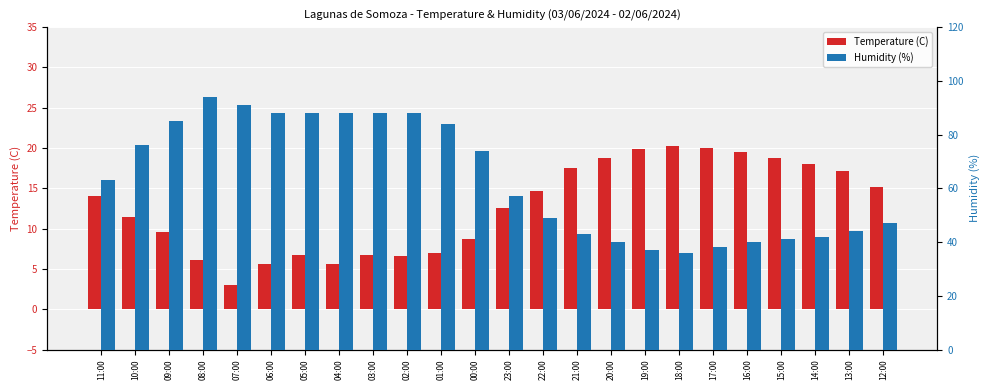

What are all the series names shown in the legend?

Temperature (C), Humidity (%)